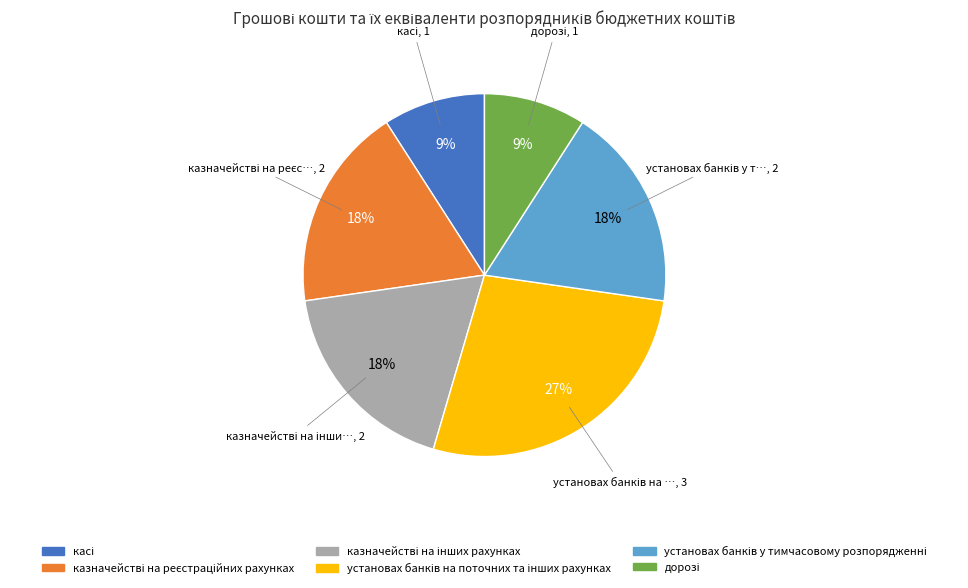

Is there any slice that represents more than half of the pie?

No